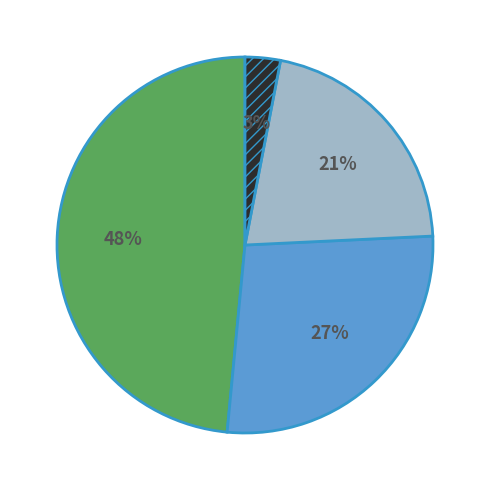

Is there any slice that represents more than half of the pie?

No